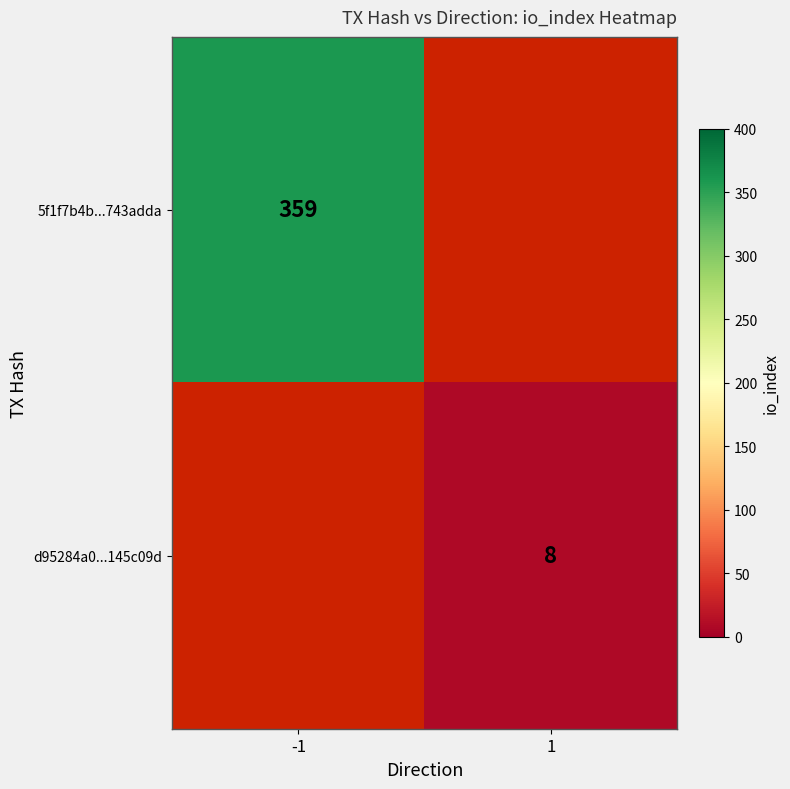

The value of d95284a0...145c09d at 1 is 2. True or false?

False